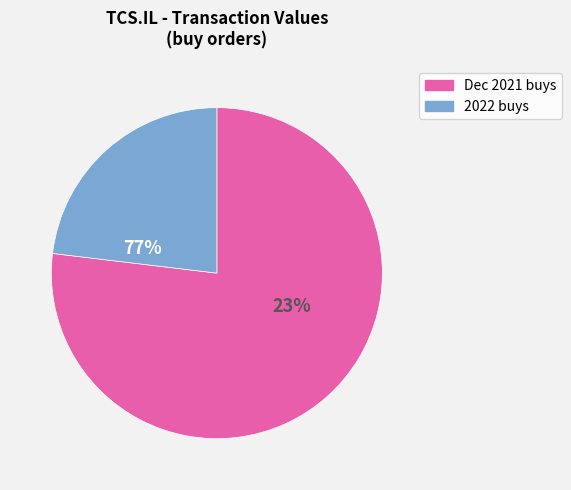

What is the change in value from buy to buy?

-2350.0